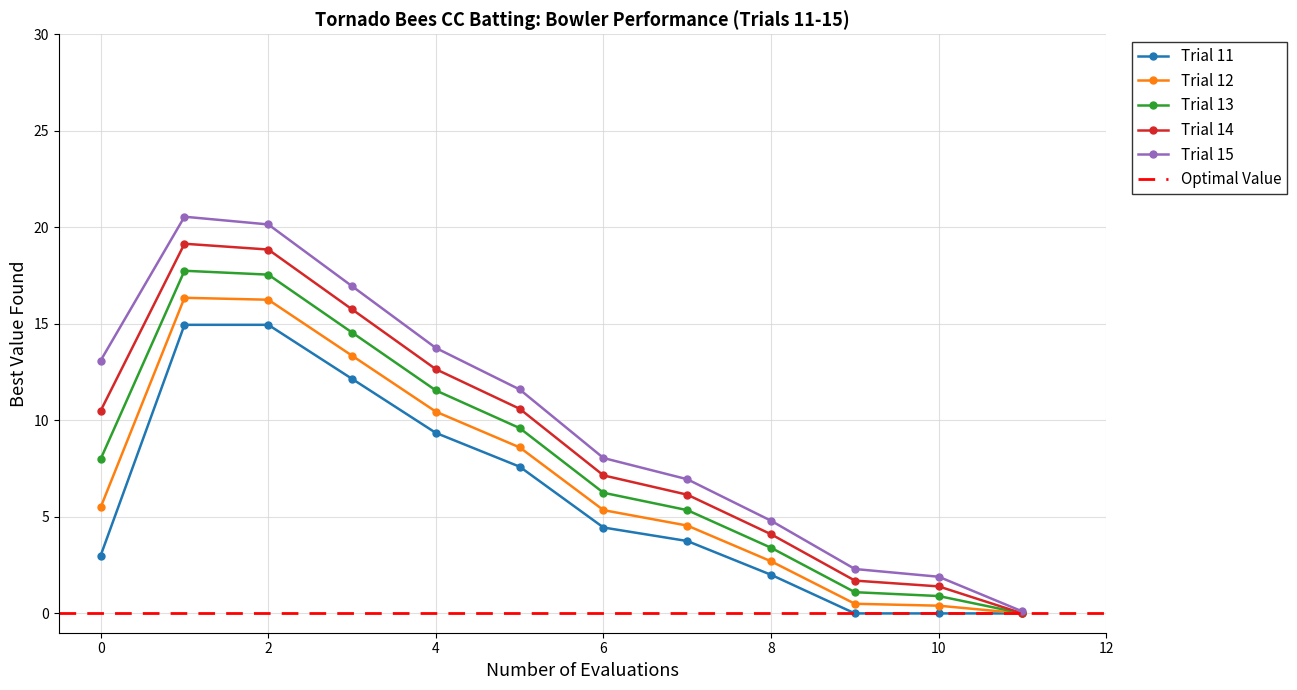

The Trial 13 series shows 23.5 at 2. True or false?

False